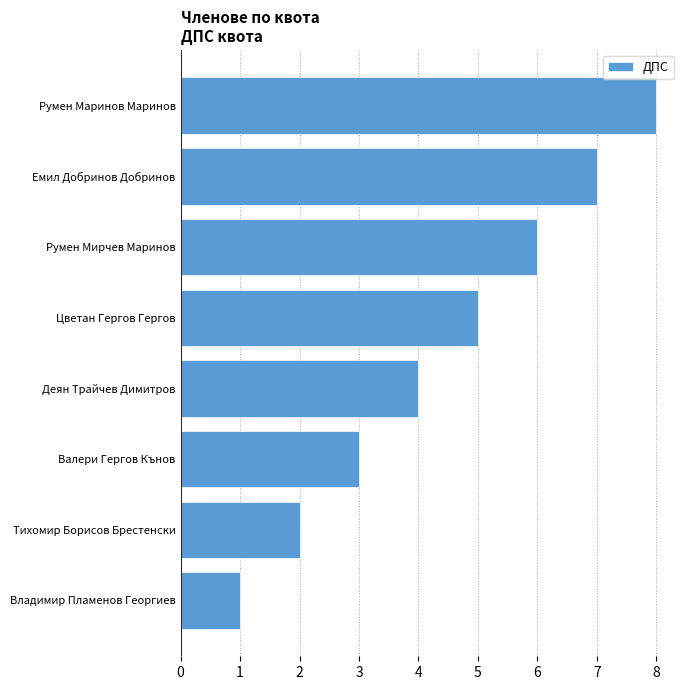

Count the values in the range 3 to 7.

5